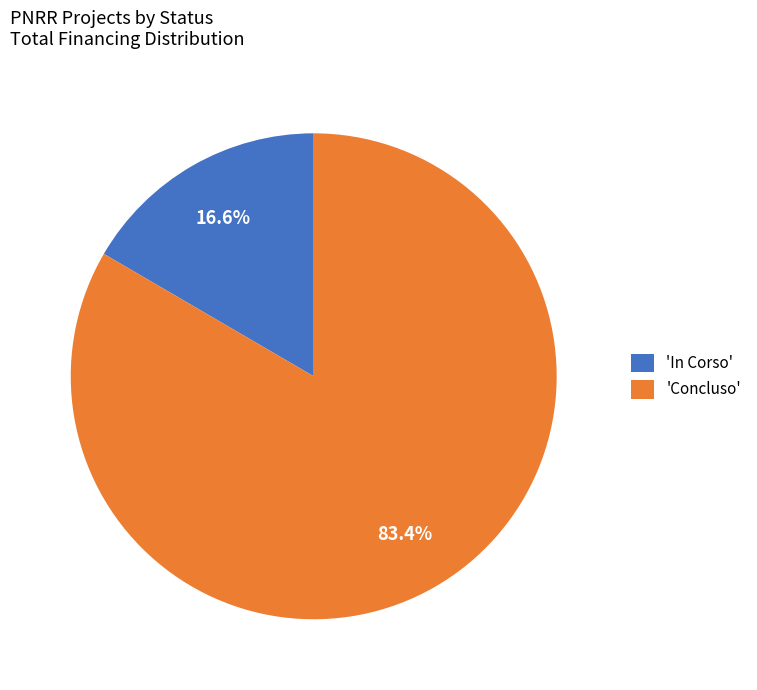

What is the largest slice in the pie chart?

'Concluso'